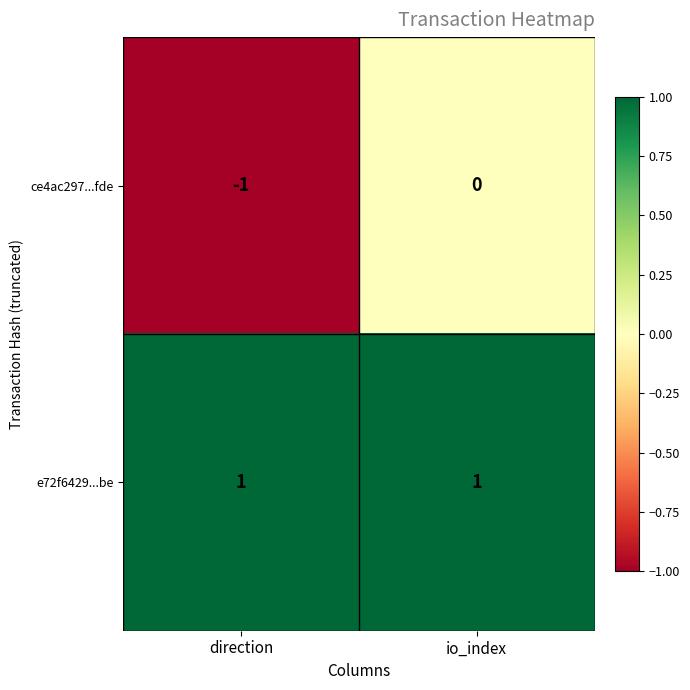

Which series has the widest spread of values?

ce4ac297...fde